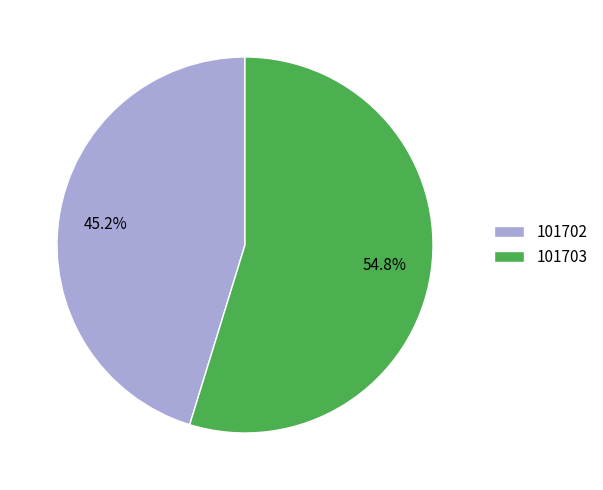

Which category accounts for the majority?

101703